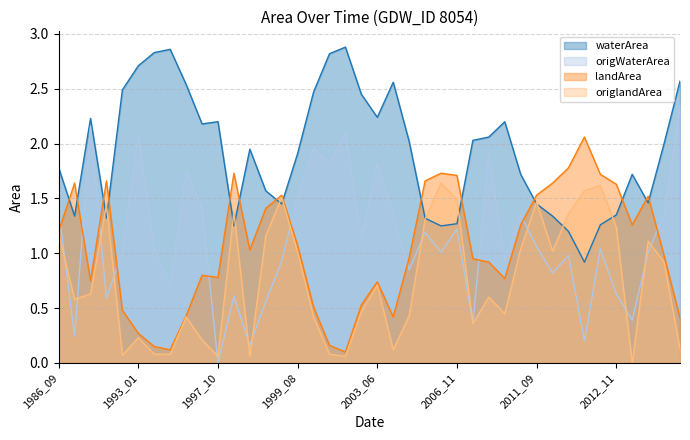

True or false: origWaterArea and waterArea cross at least once.

False